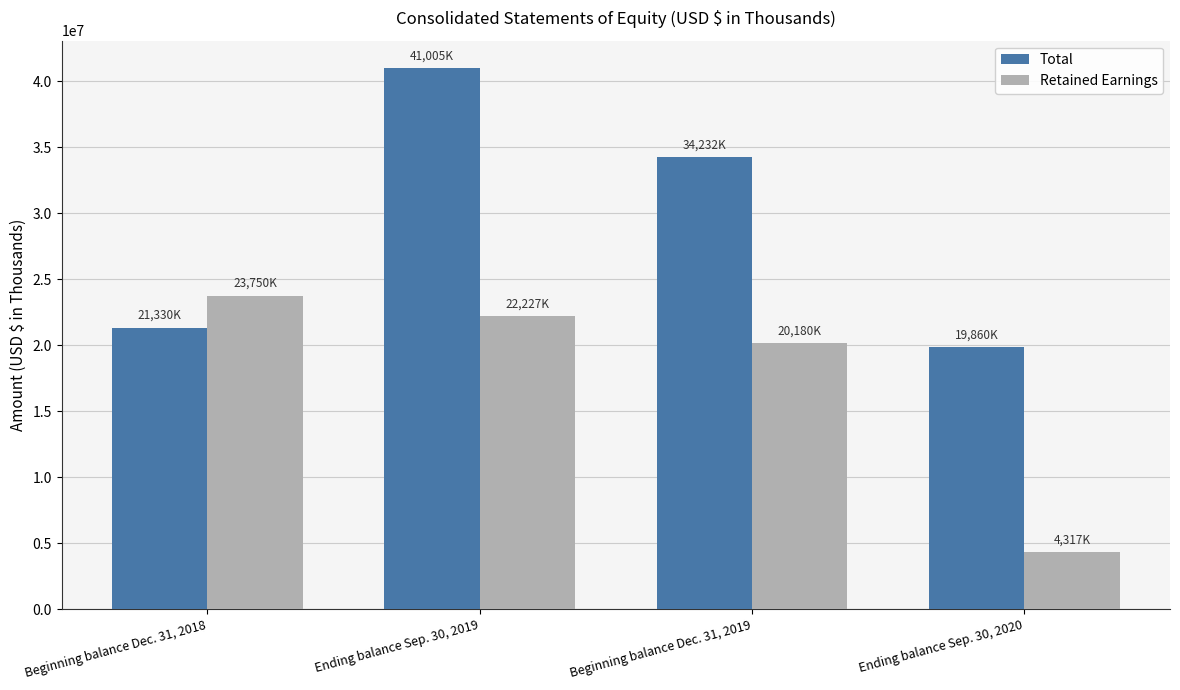

At which label does Total first exceed 34232000?

Ending balance Sep. 30, 2019